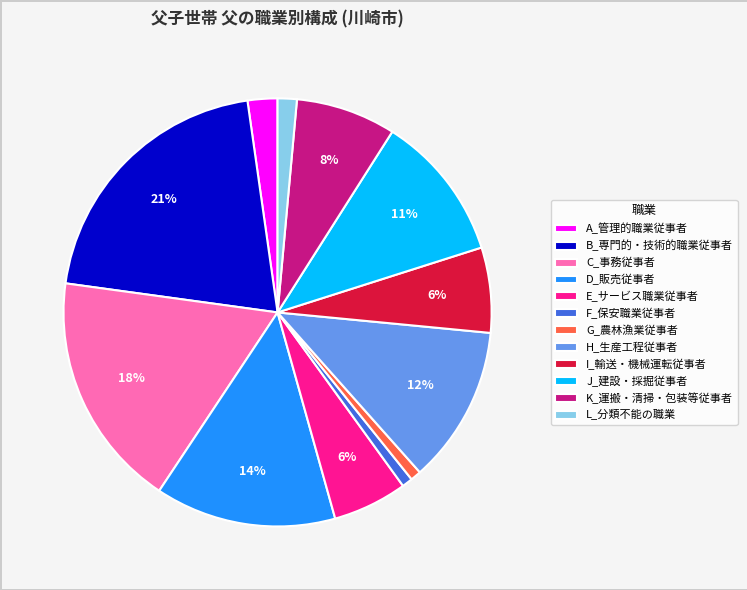

True or false: D_販売従事者 accounts for 14% of the total.

True